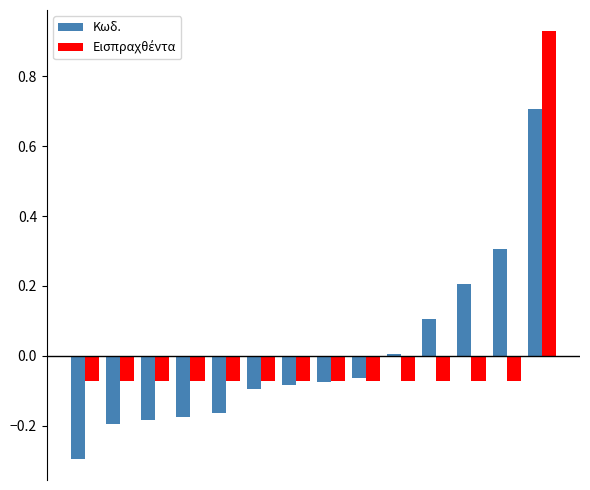

What is the difference between the maximum and minimum values in the Κωδ. series?

1.0